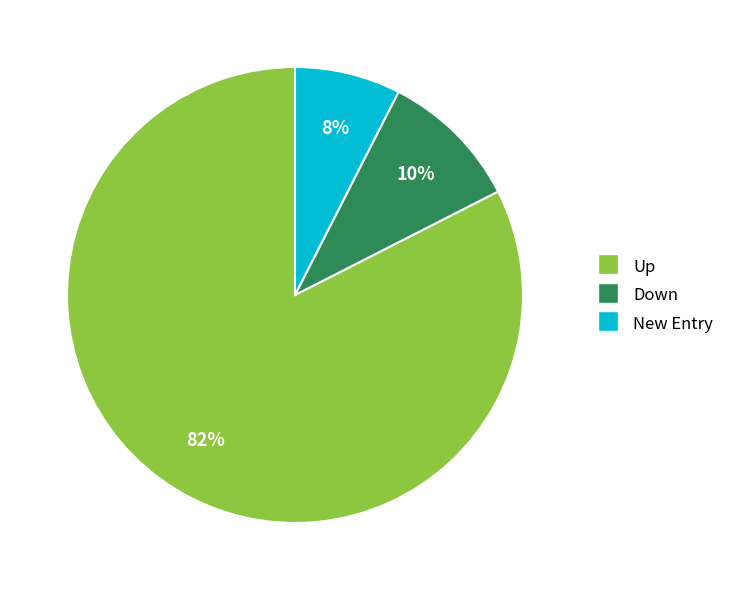

Does any single category account for the majority?

Yes